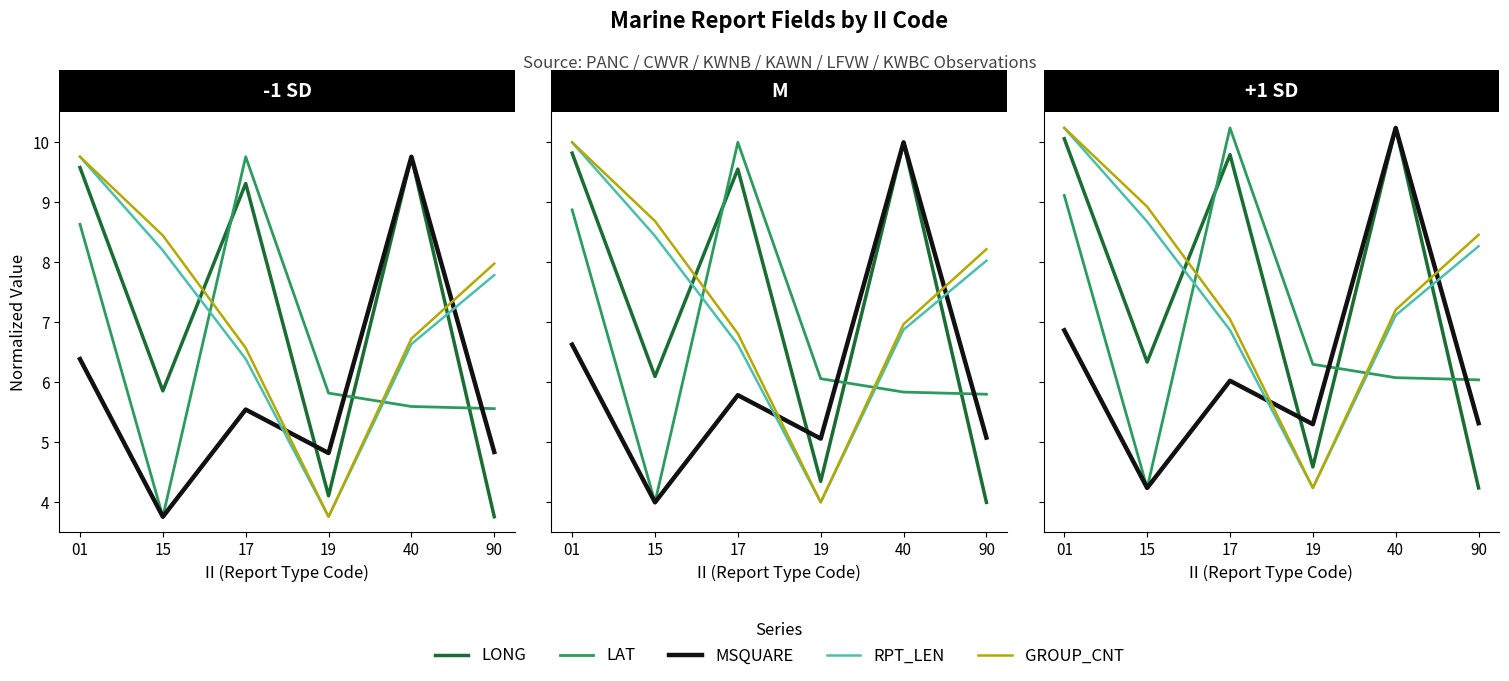

True or false: LONG has more than 2 points higher than both neighbors.

False